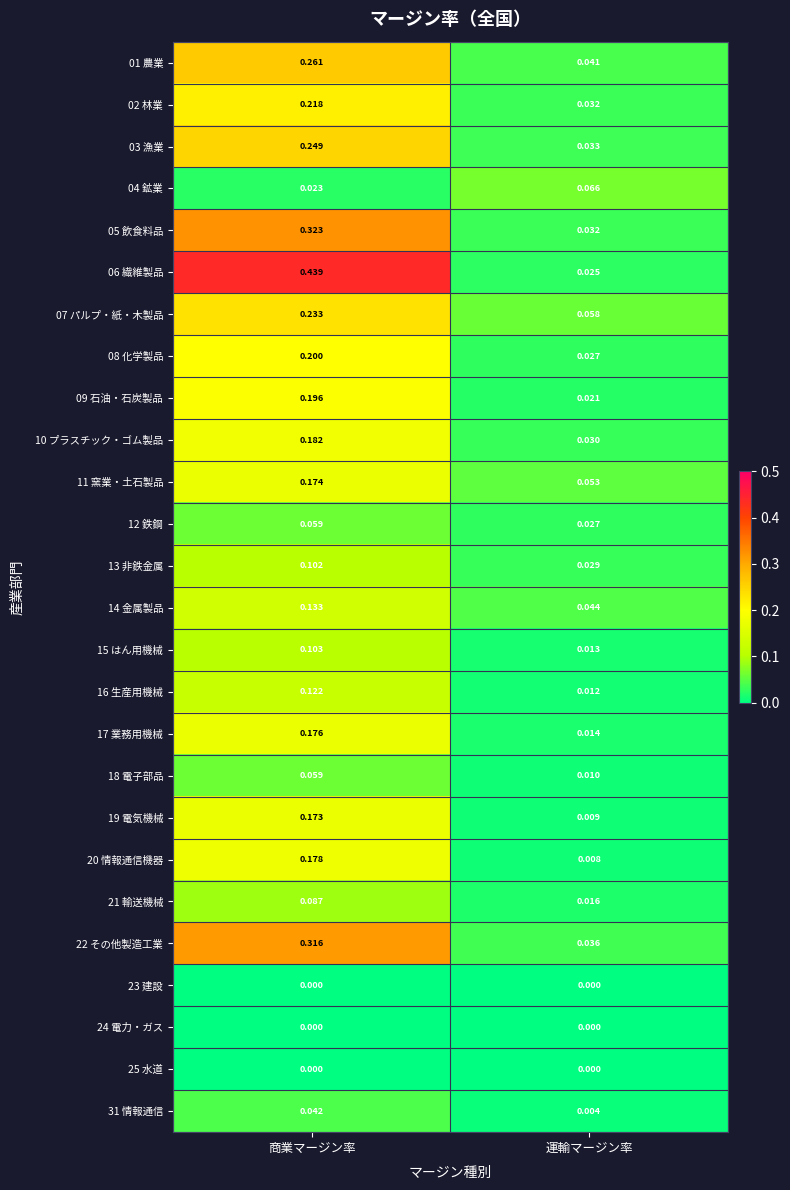

At which label does 19 電気機械 reach its peak?

商業マージン率